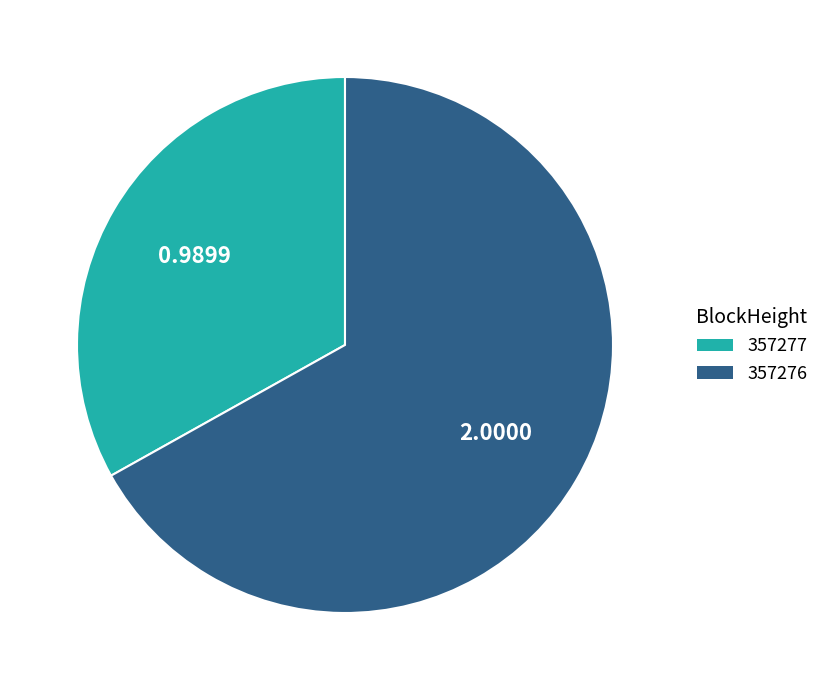

What is the largest slice in the pie chart?

357276